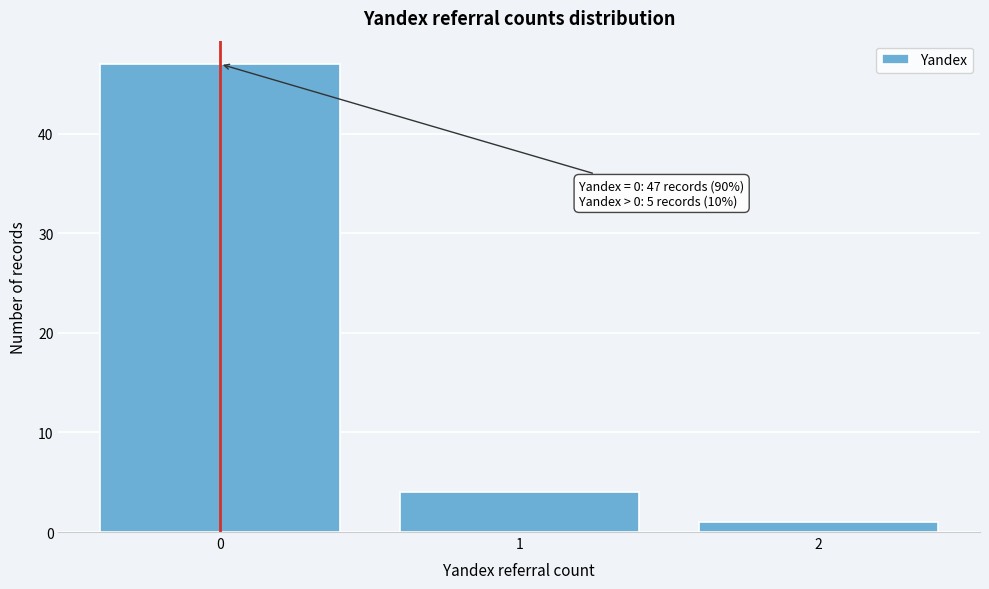

Reading right to left, list all the values displayed in this chart.

2=1	1=4	0=47